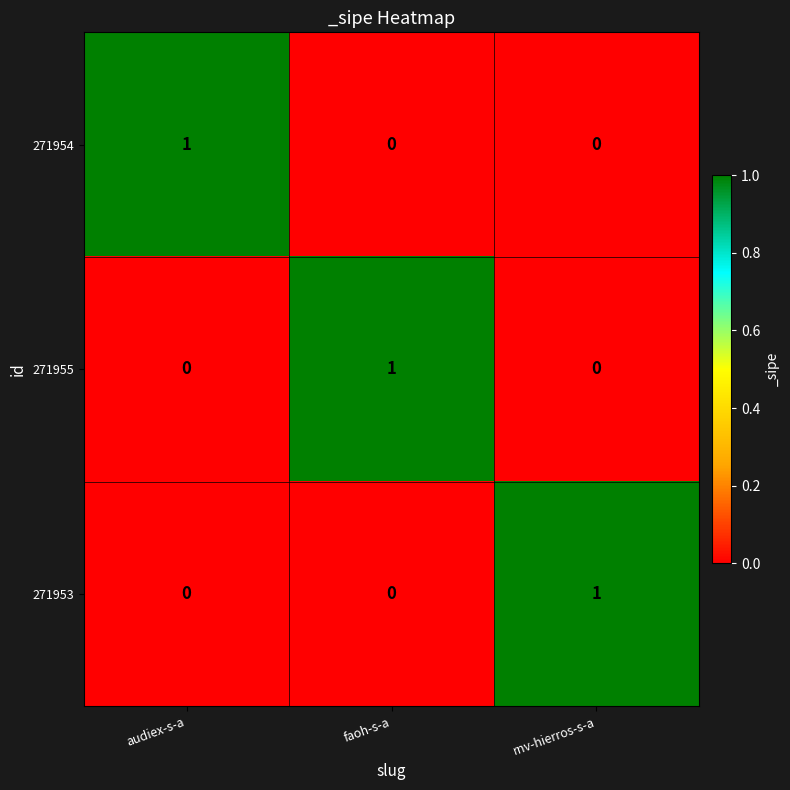

How many 271953 values are between 0 and 1?

3